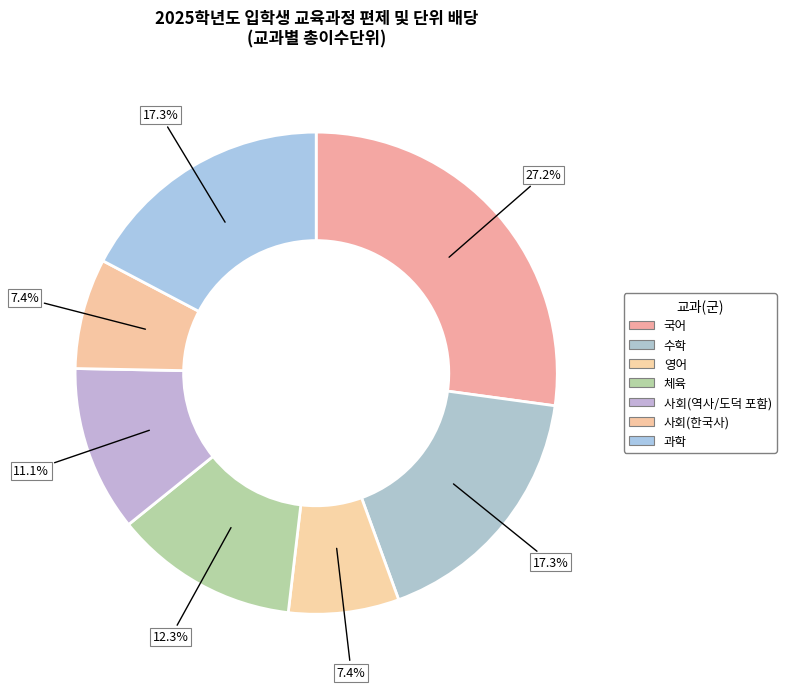

To the nearest percent, what is the difference between the largest and smallest slice percentages?

20%